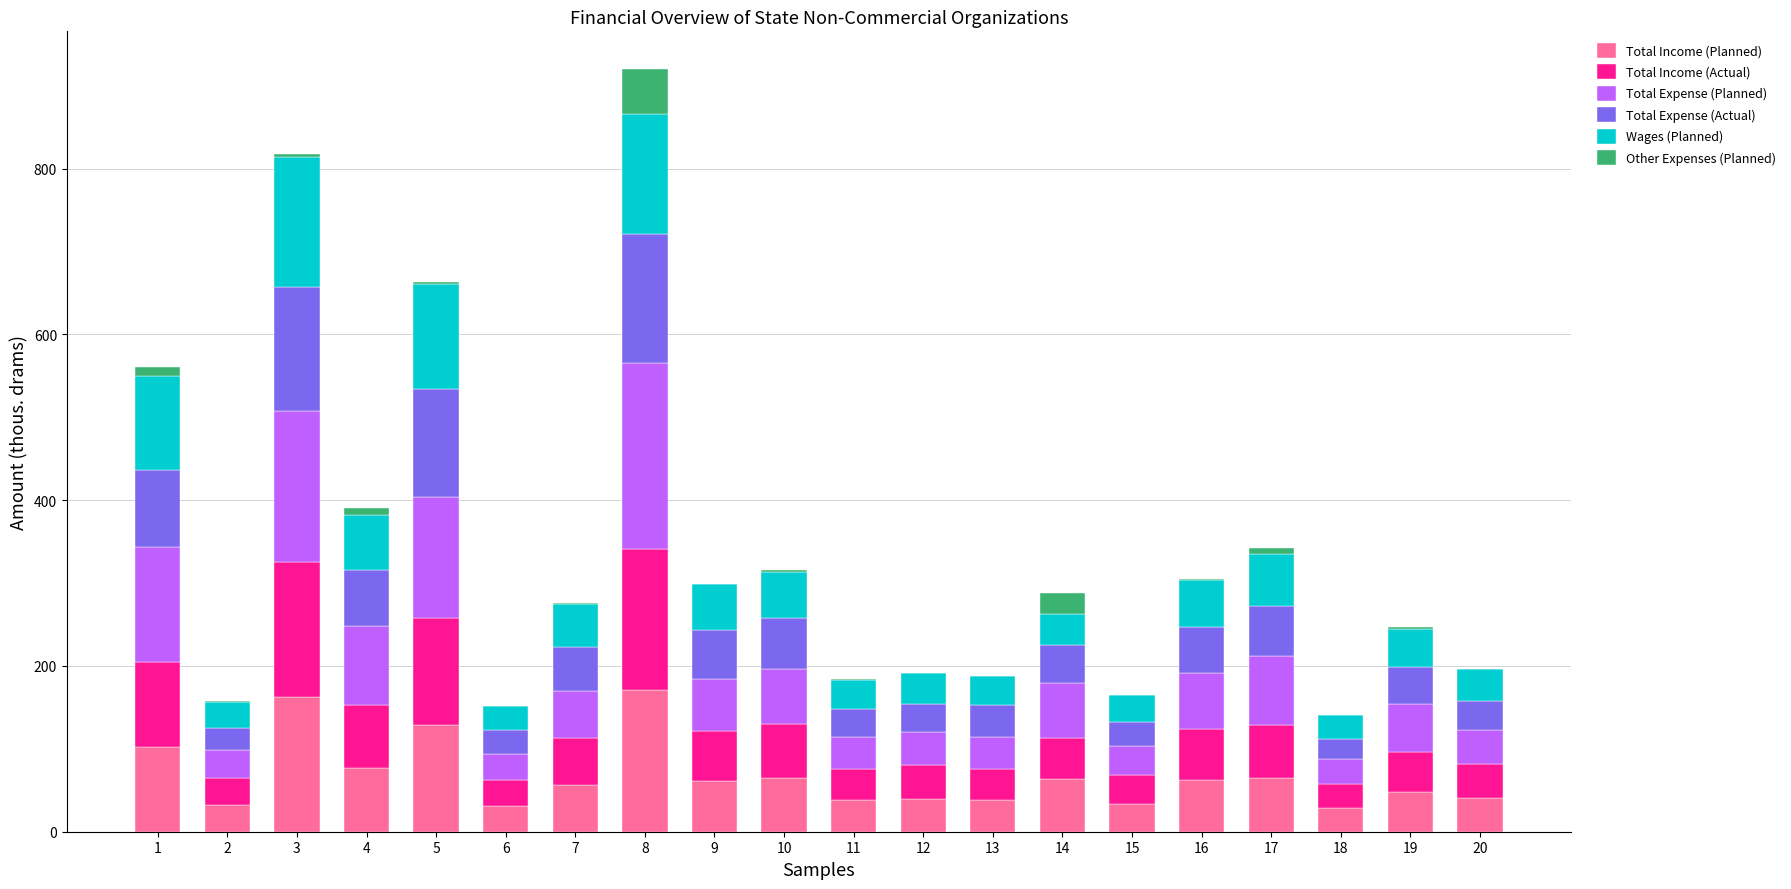

What is the maximum value for Total Income (Planned)?

170.5